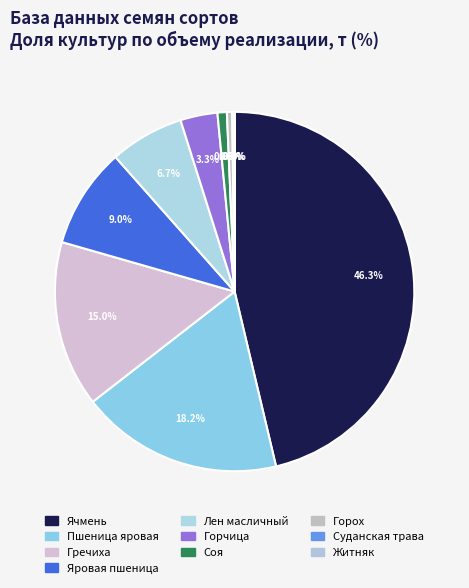

What is the total percentage of Суданская трава and Лен масличный?

6.9%